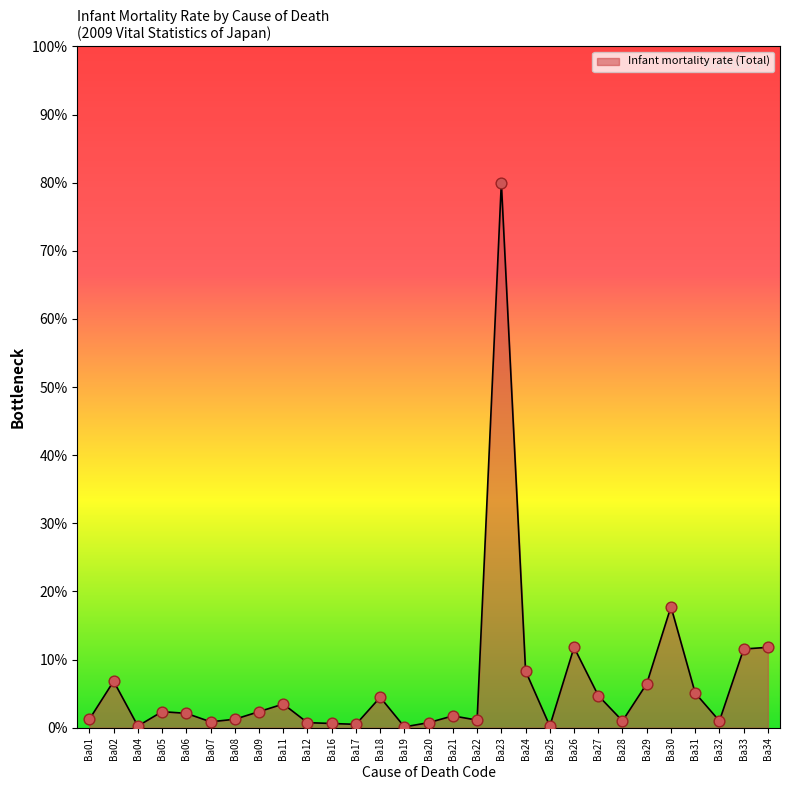

Between Ba32 and Ba34, which is larger?

Ba34